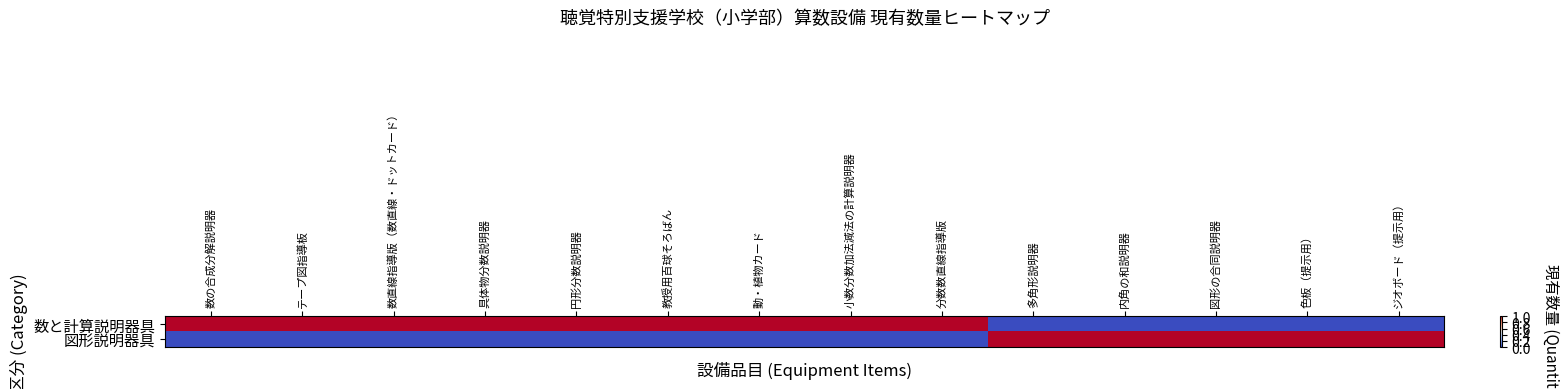

Reading left to right, list all the values displayed in this chart.

数と計算説明器具: 数の合成分解説明器=1	テープ図指導板=1	数直線指導版（数直線・ドットカード）=1	具体物分数説明器=1	円形分数説明器=1	教授用百球そろばん=1	動・植物カード=1	小数分数加法減法の計算説明器=1	分数数直線指導版=1	多角形説明器=0	内角の和説明器=0	図形の合同説明器=0	色板（提示用）=0	ジオボード（提示用）=0
図形説明器具: 数の合成分解説明器=0	テープ図指導板=0	数直線指導版（数直線・ドットカード）=0	具体物分数説明器=0	円形分数説明器=0	教授用百球そろばん=0	動・植物カード=0	小数分数加法減法の計算説明器=0	分数数直線指導版=0	多角形説明器=1	内角の和説明器=1	図形の合同説明器=1	色板（提示用）=1	ジオボード（提示用）=1